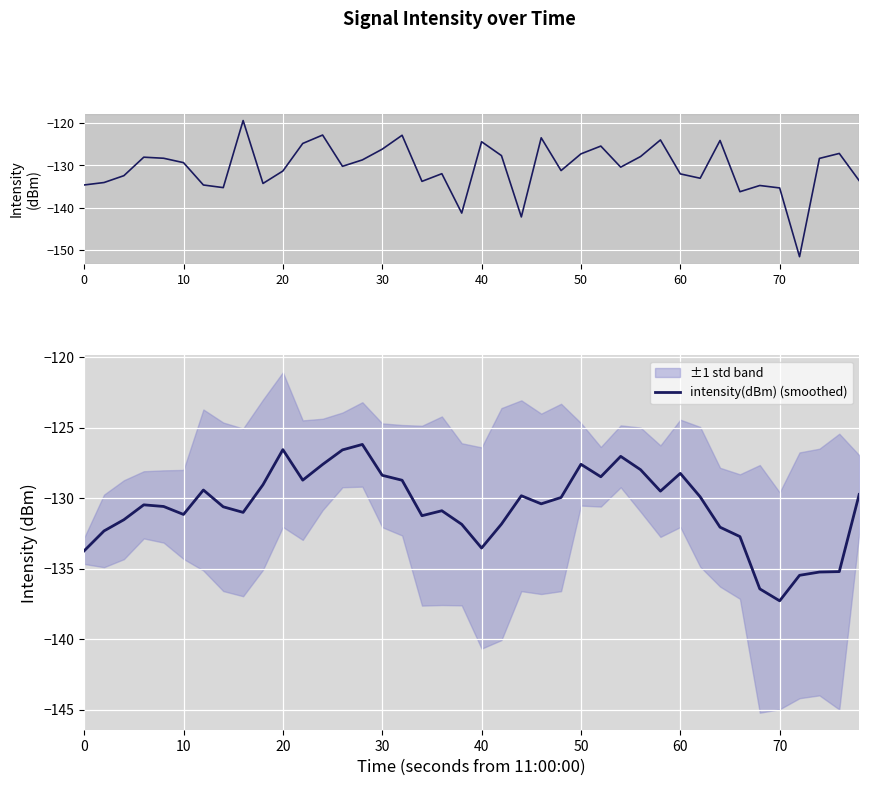

In intensity(dBm) (smoothed), how many points are lower than both neighbors (excluding endpoints)?

9